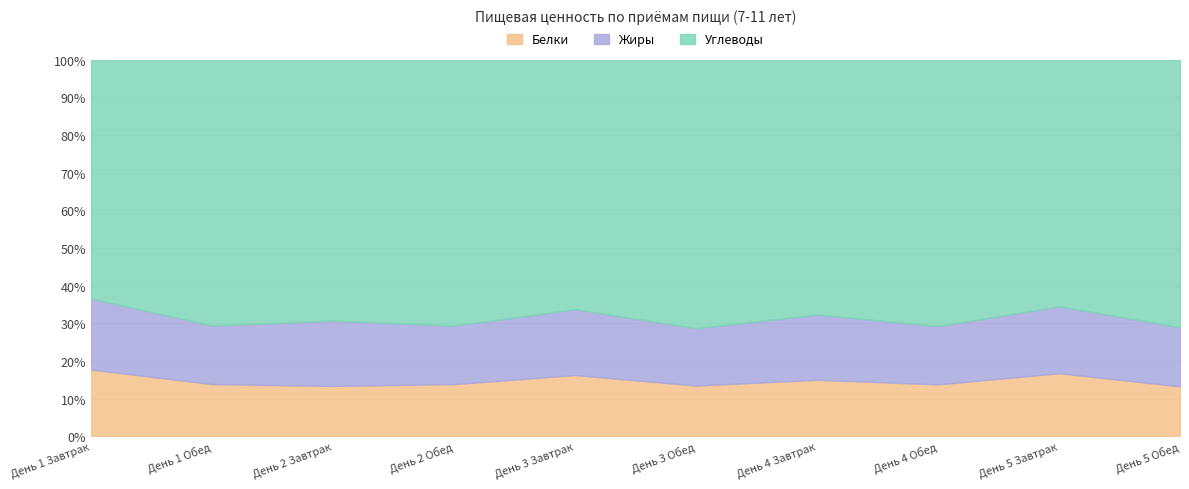

What is the difference between the maximum and minimum values in the Жиры series?

9.4